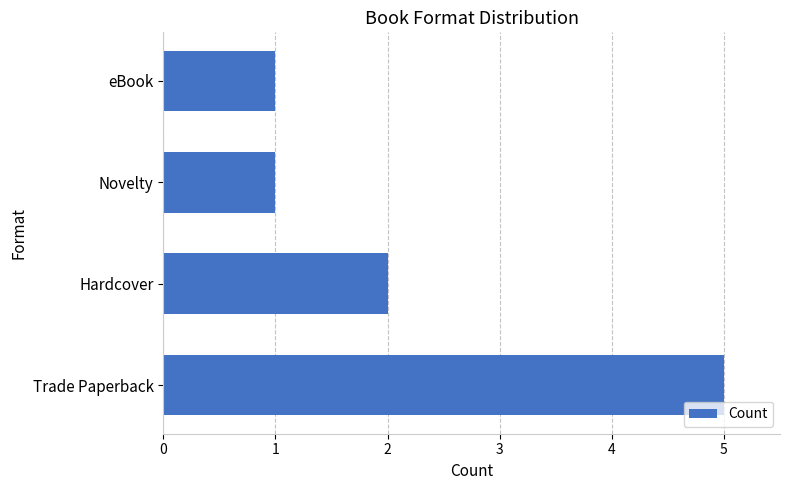

True or false: the data shows 1 at Hardcover.

False